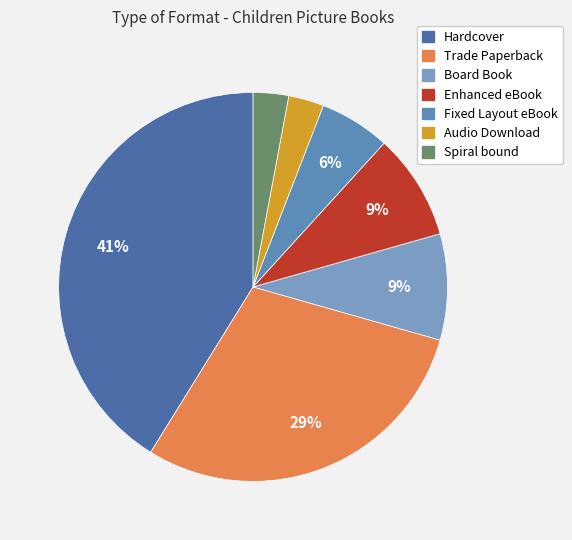

How many segments does this pie chart have?

7